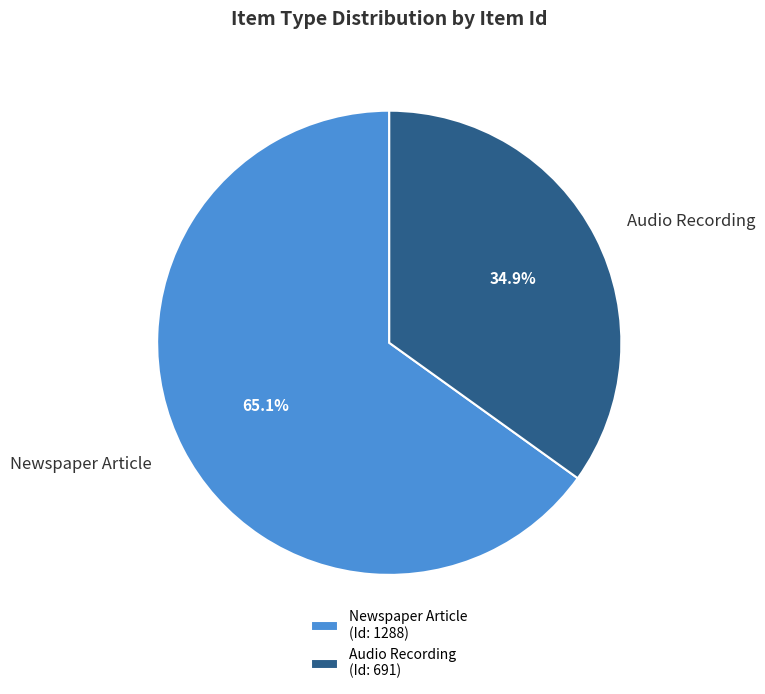

Does any single category account for the majority?

Yes